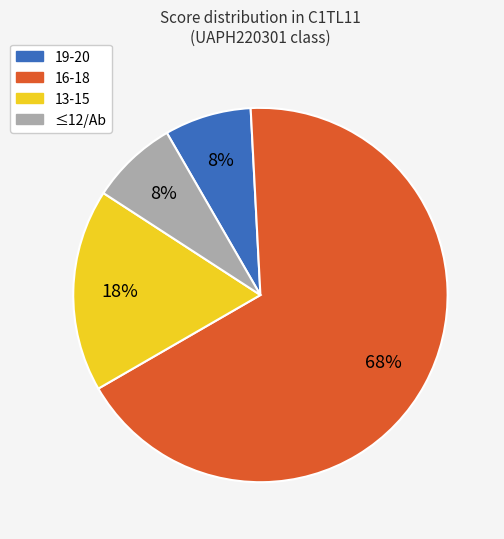

Is there any slice that represents more than half of the pie?

Yes